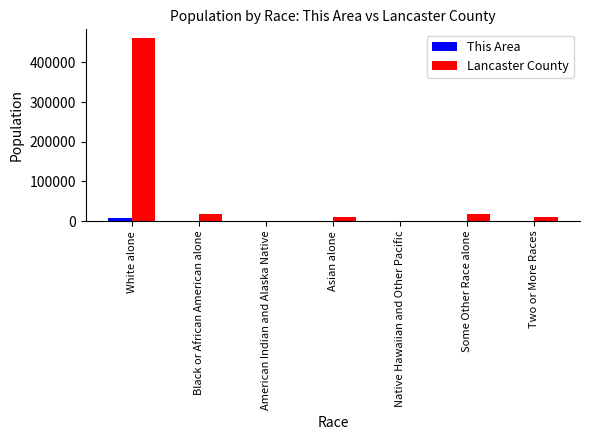

The This Area series shows 75 at Two or More Races. True or false?

True